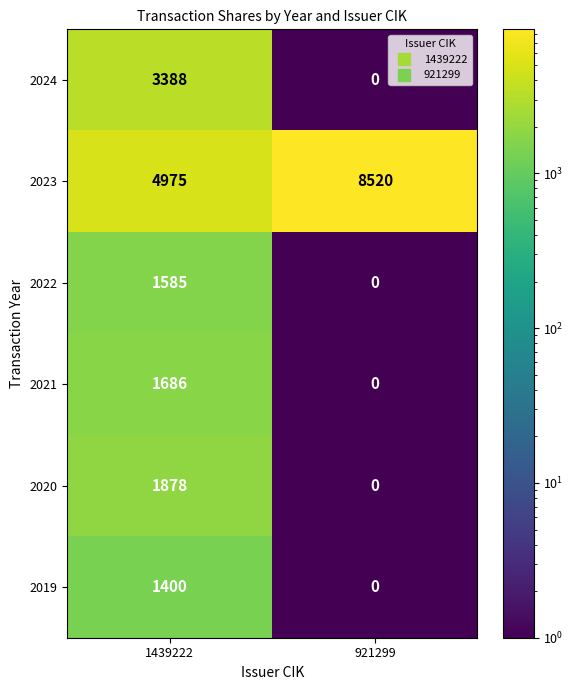

How many distinct data groups are displayed?

6